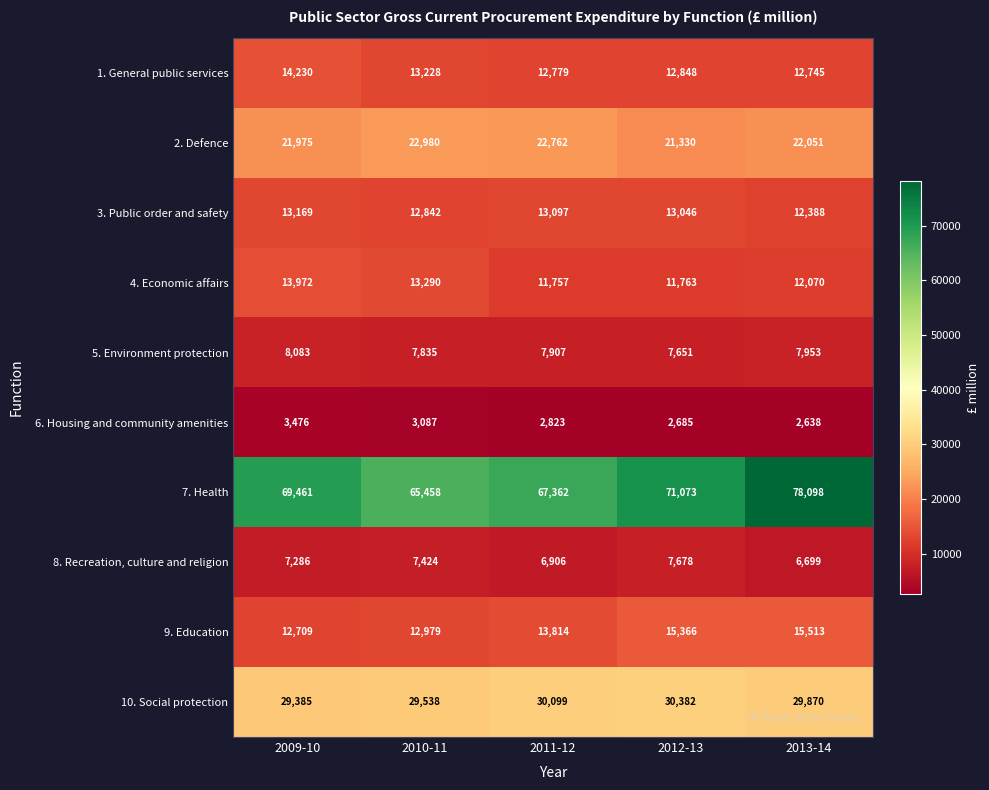

True or false: 4. Economic affairs has a value of 11757 at 2011-12.

True